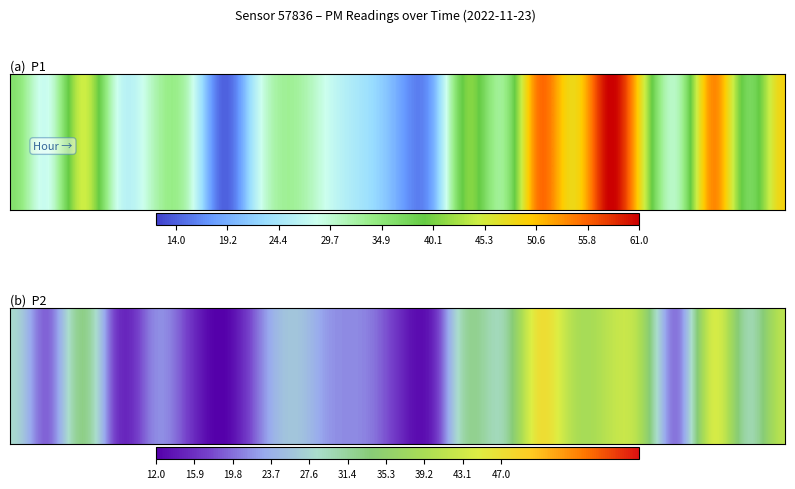

What is the difference between the maximum and minimum values in the 20:00 series?

11